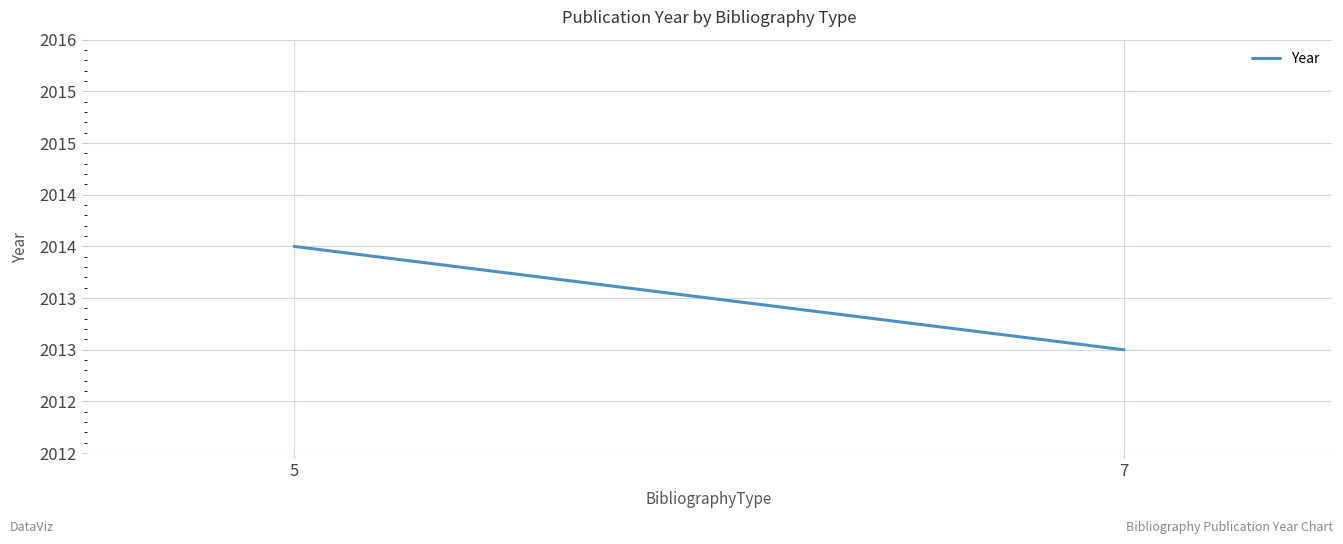

What is the maximum value shown in the chart?

2014